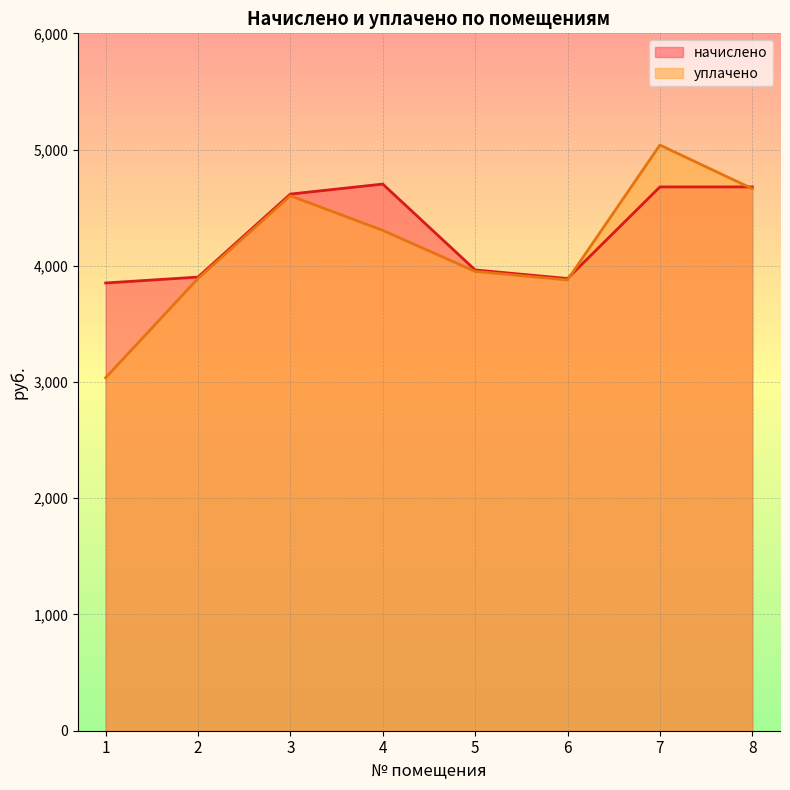

Between 5 and 6, which series saw the biggest shift?

начислено